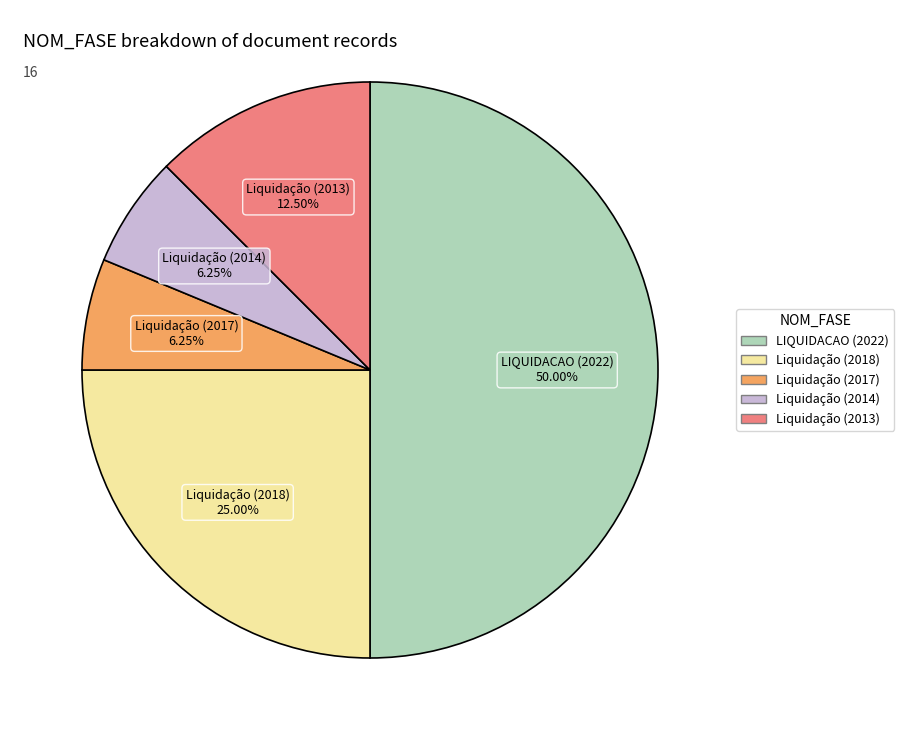

Which category has the biggest portion of the pie?

LIQUIDACAO (2022)